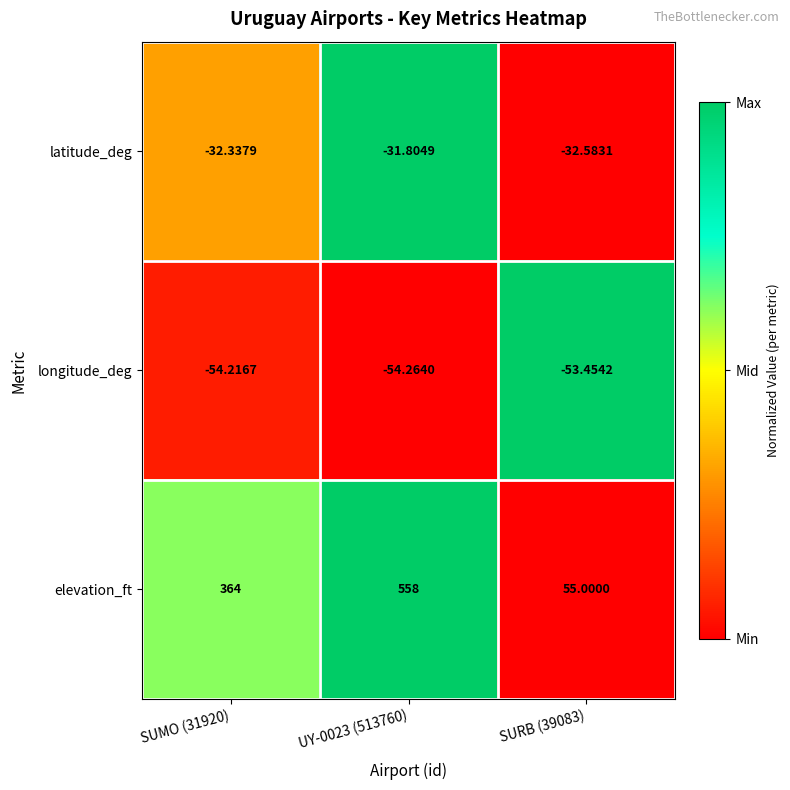

Which series changed the most between SUMO (31920) and UY-0023 (513760)?

elevation_ft